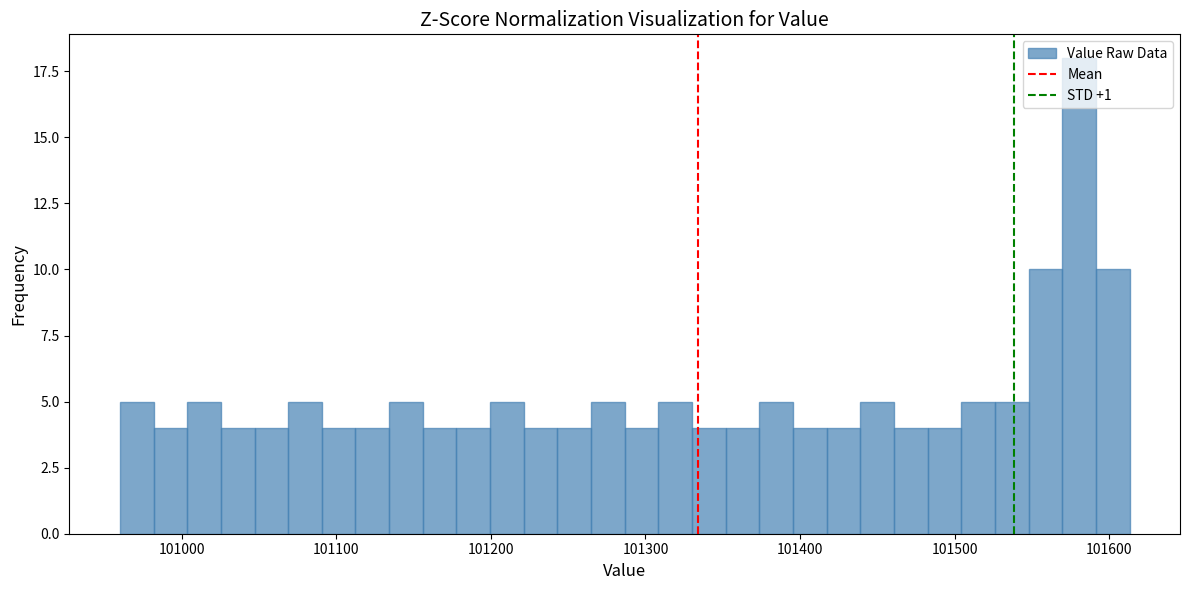

Around what value on the x-axis is the tallest bar? Give the approximate position of its centre, as read against the axis.

101580